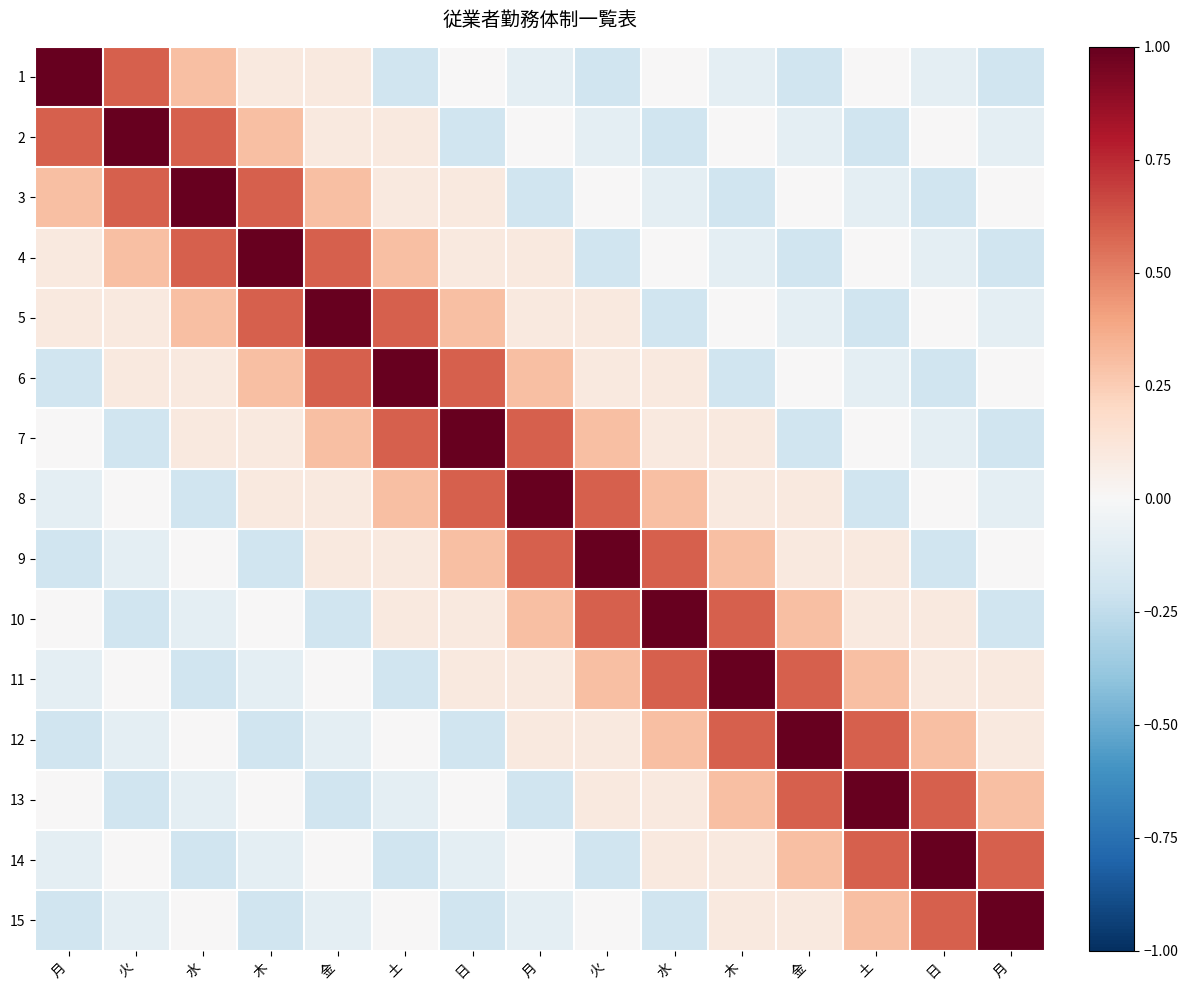

What is the greatest value displayed?

1.0